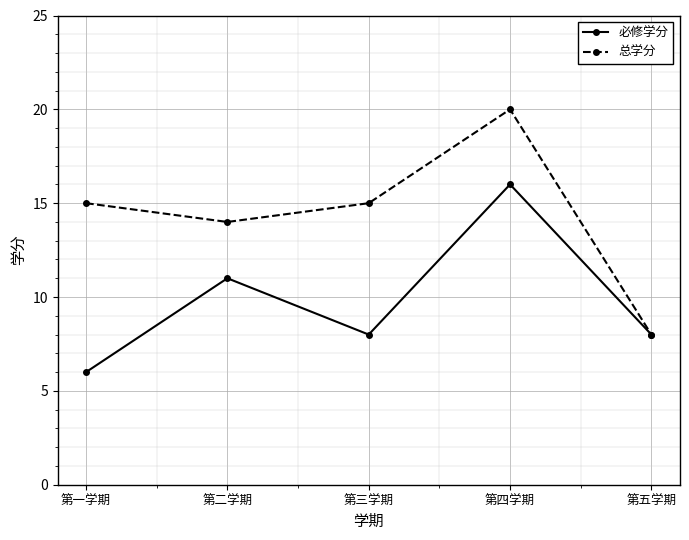

Between 第三学期 and 第四学期, which series saw the biggest shift?

必修学分